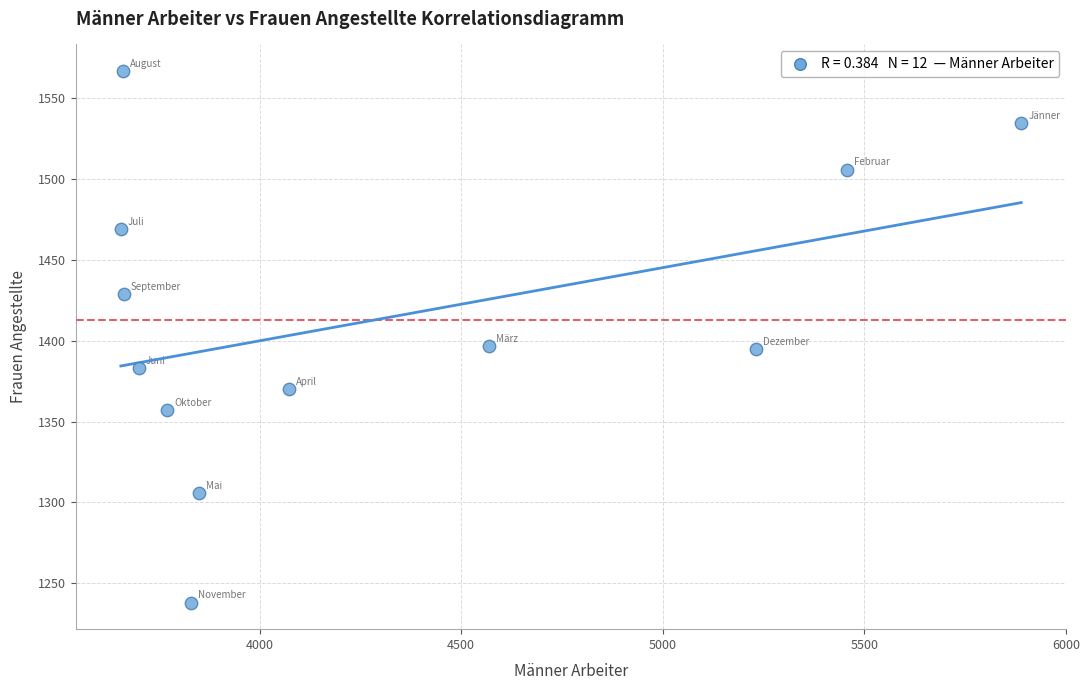

What is the range of X values (max minus min)?

2233